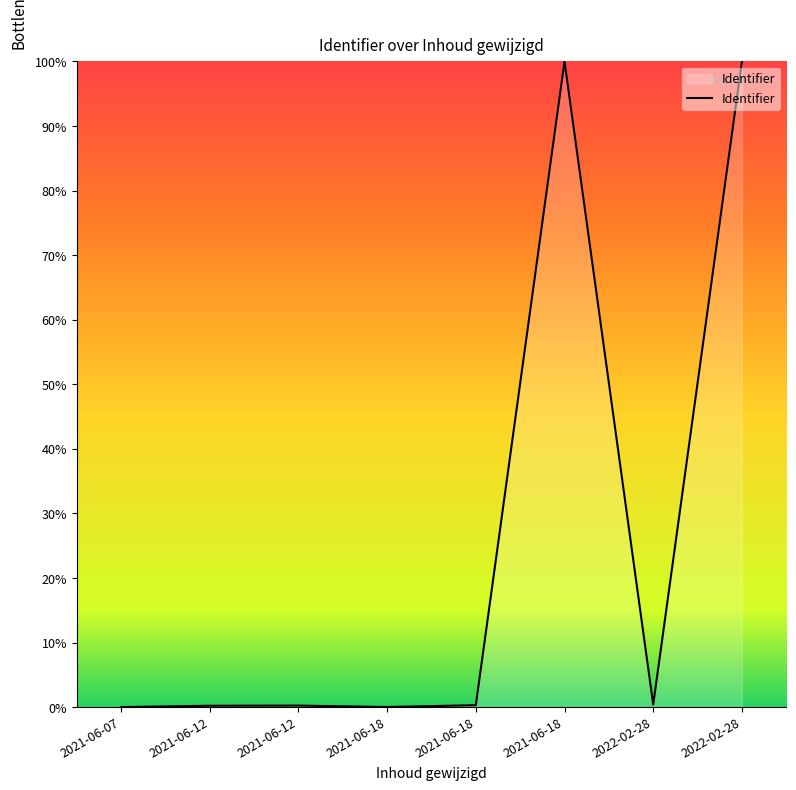

Does the chart display data point markers on the line(s)?

No